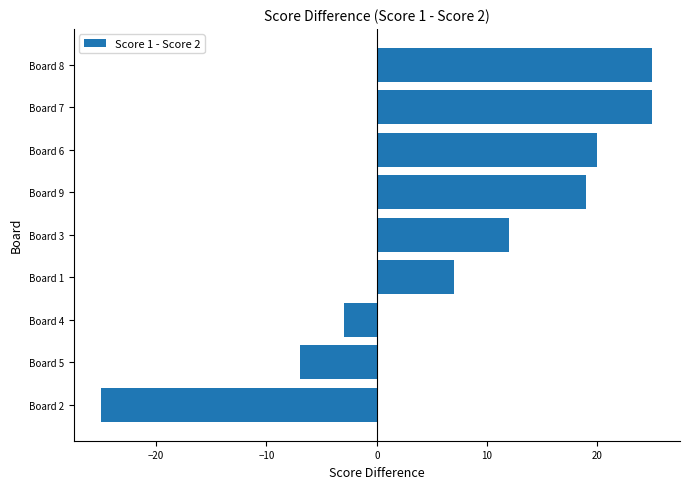

Read the value at Board 4, to the nearest 5.

-5